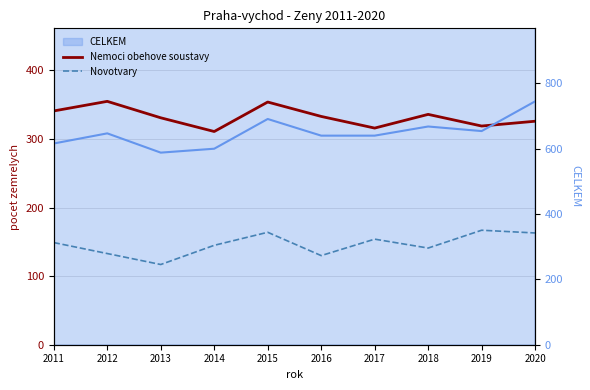

What is the spread (max minus min) of values at 2013?

214